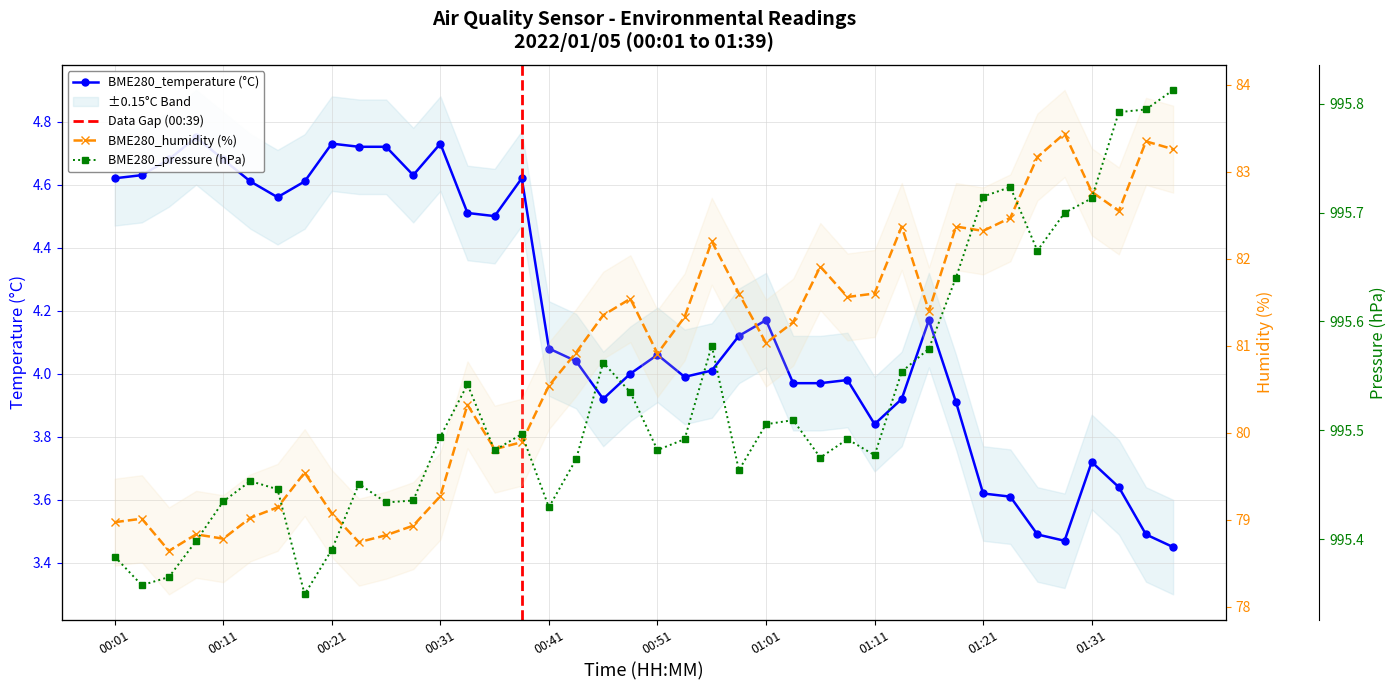

True or false: BME280_humidity and BME280_temperature cross at least once.

False